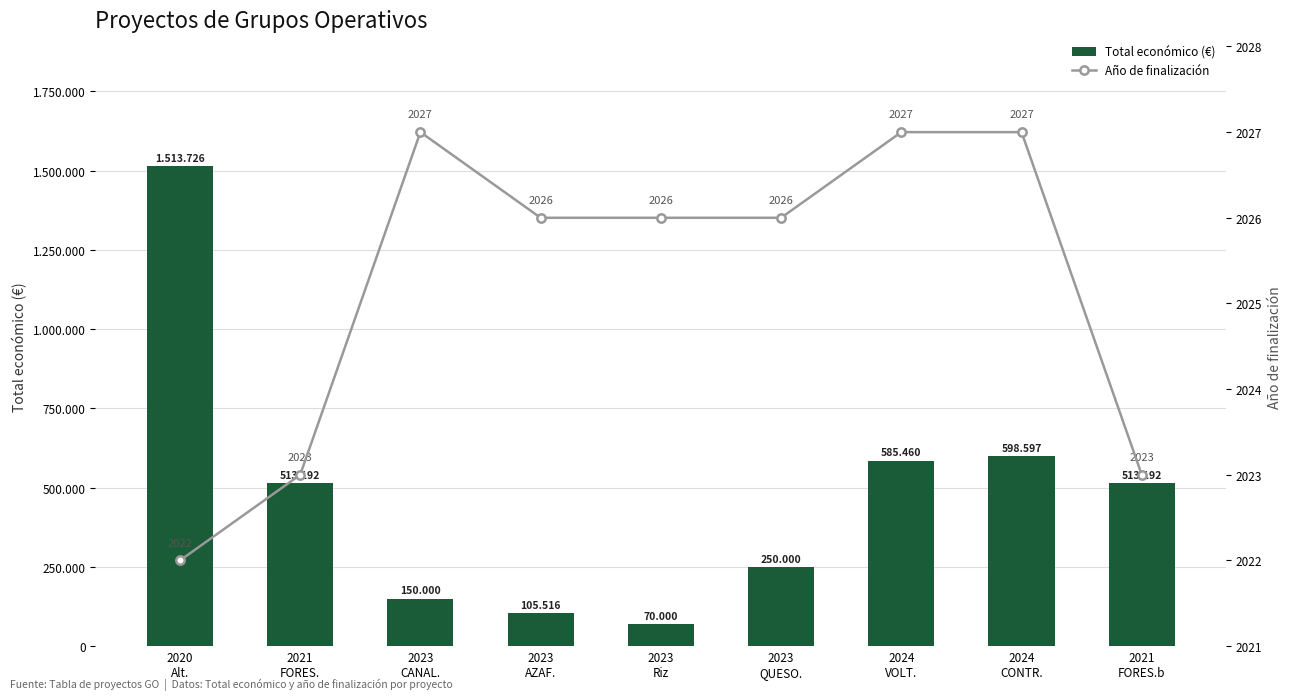

How many series are shown in this chart?

2